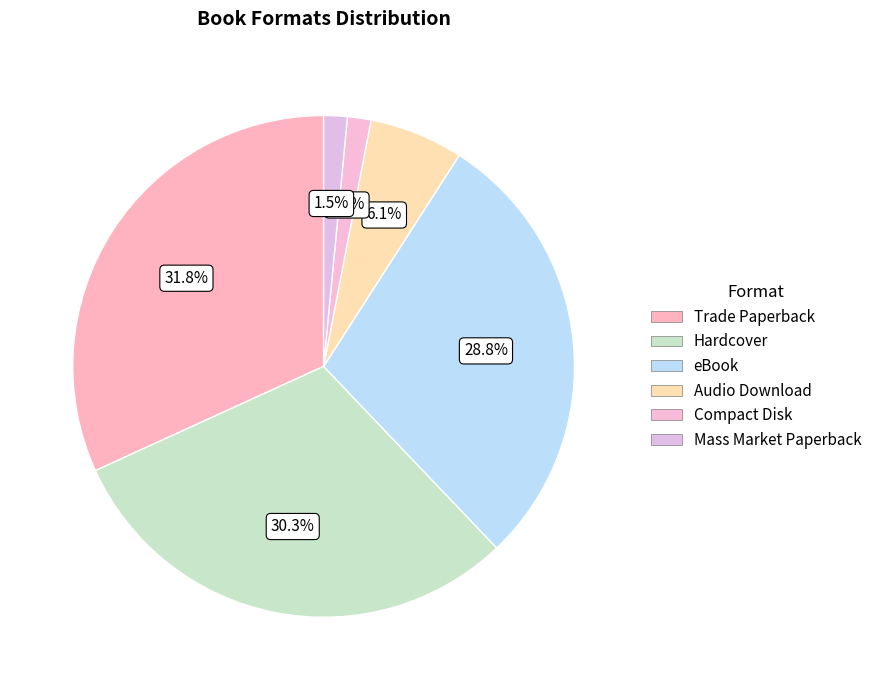

Is there any slice that represents more than half of the pie?

No